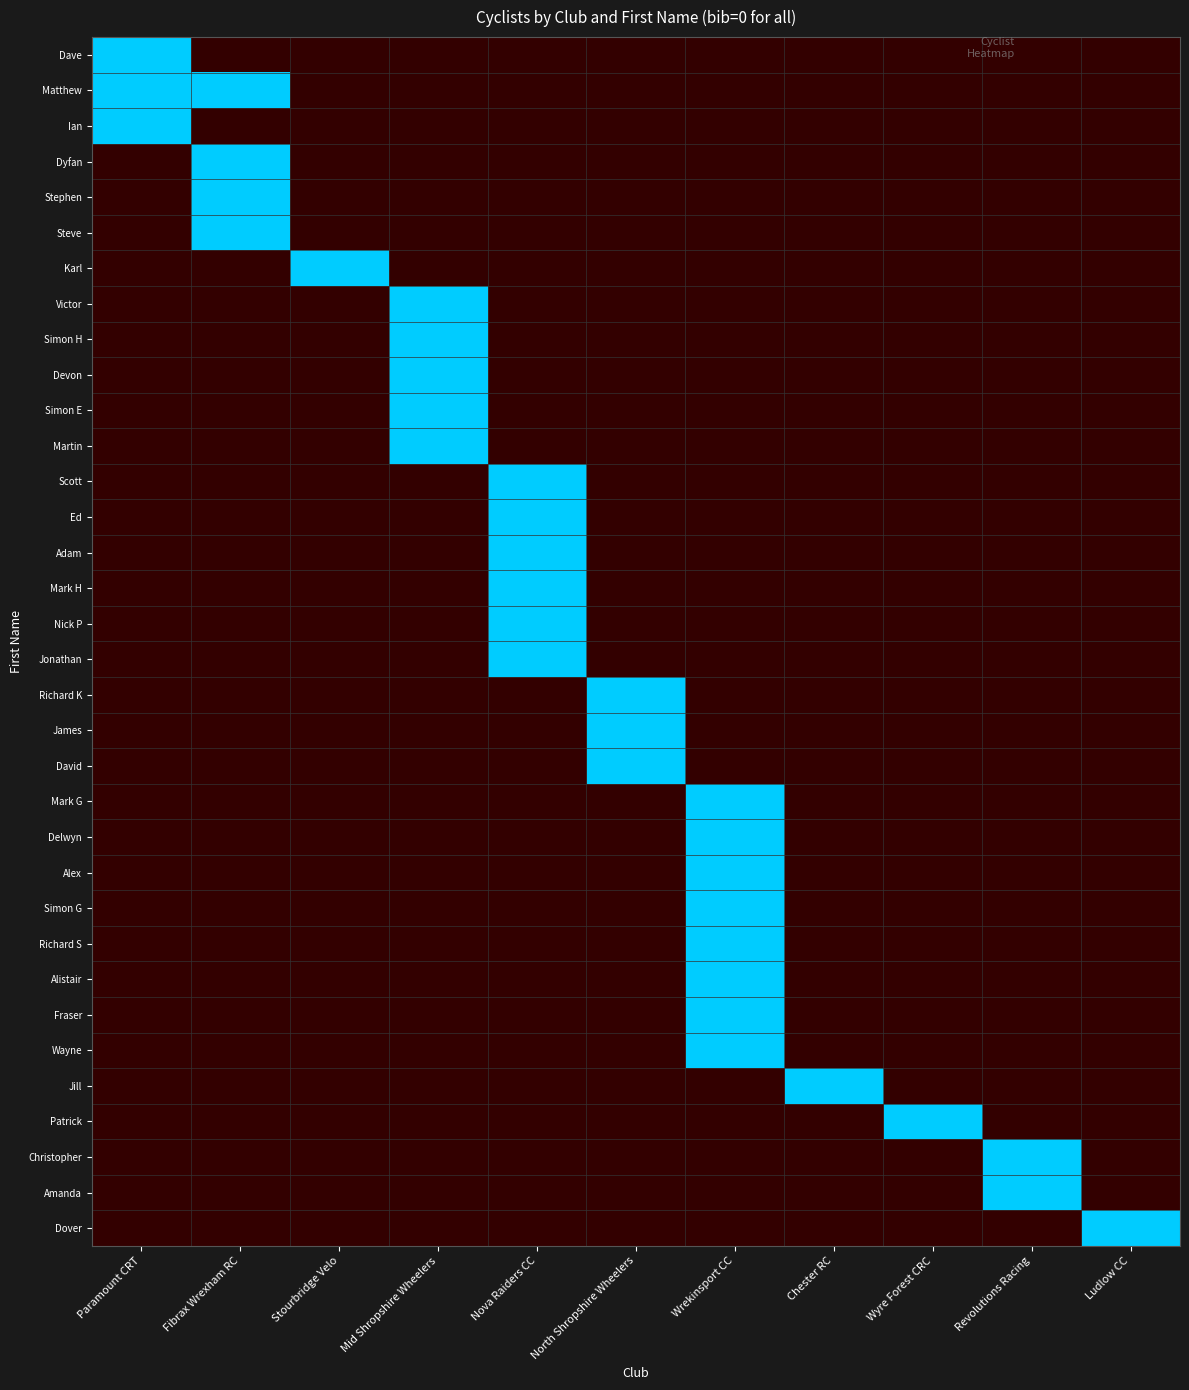

Rank the series by their maximum value, from lowest to highest.

Dave, Matthew, Ian, Dyfan, Stephen, Steve, Karl, Victor, Simon H, Devon, Simon E, Martin, Scott, Ed, Adam, Mark H, Nick P, Jonathan, Richard K, James, David, Mark G, Delwyn, Alex, Simon G, Richard S, Alistair, Fraser, Wayne, Jill, Patrick, Christopher, Amanda, Dover